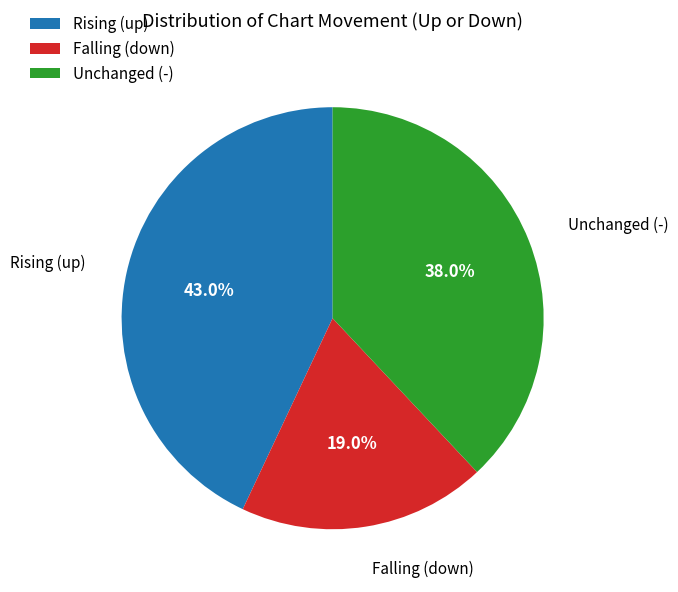

How many slices are in this pie chart?

3